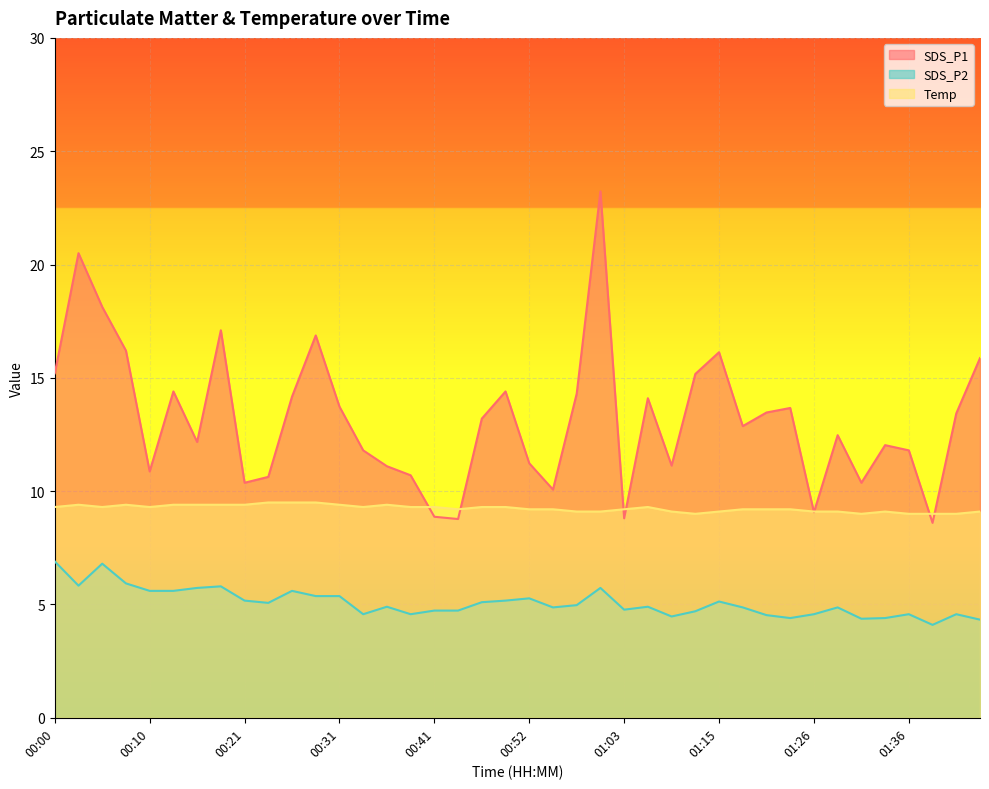

At which label does SDS_P1 first exceed 13?

00:00